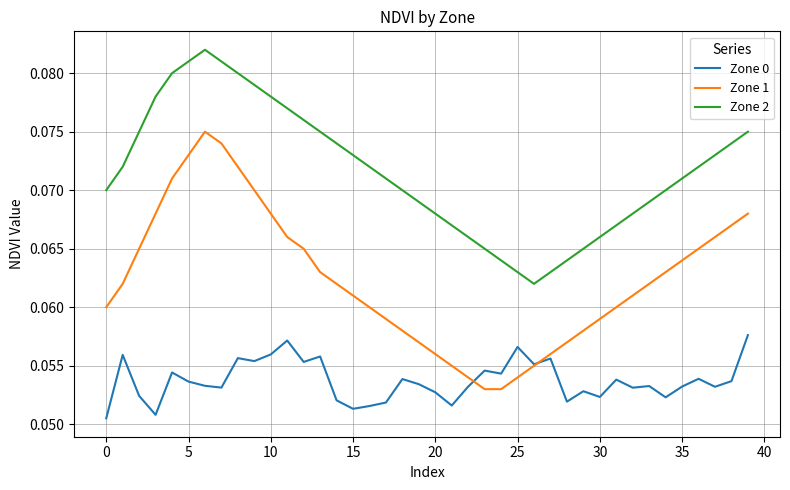

How many intersections are there between Zone 0 and Zone 1?

2